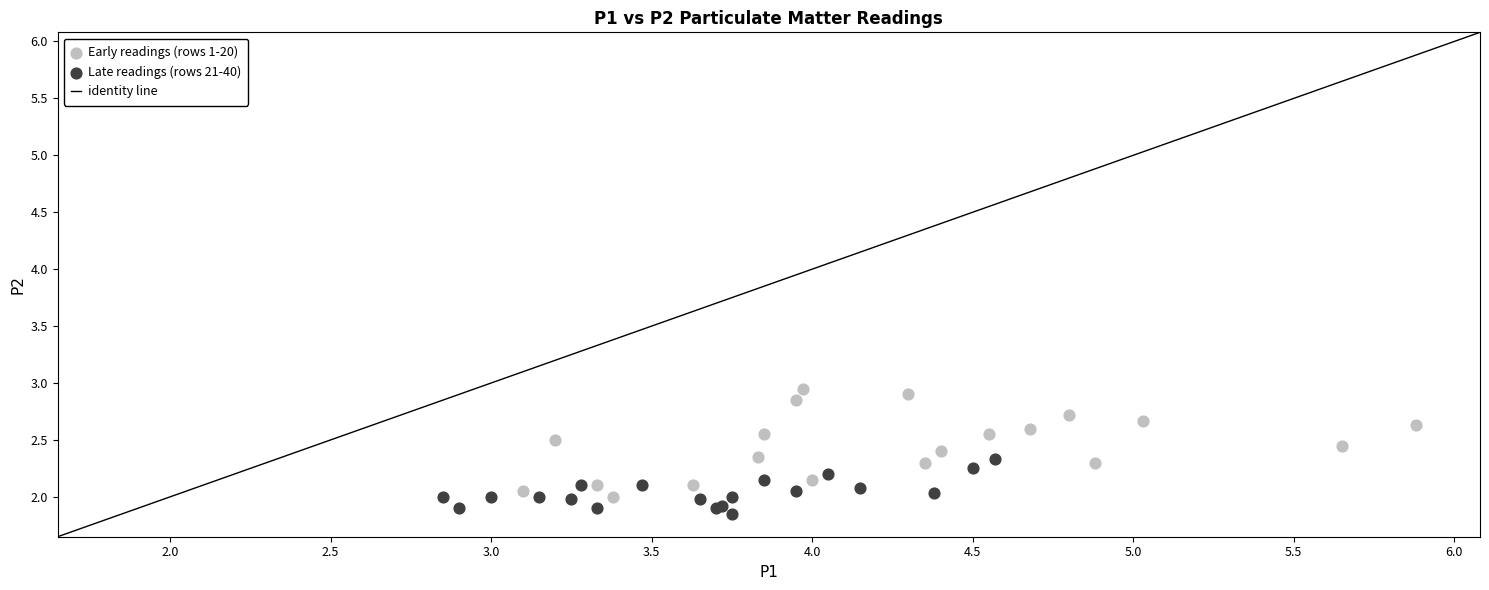

Which series contains the highest Y value?

Early readings (rows 1-20)